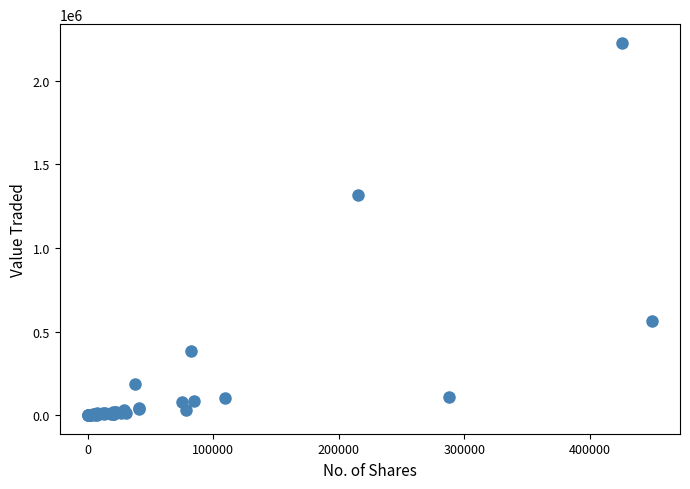

What Y value in the scatter plot is closest to 1113977?

1318624